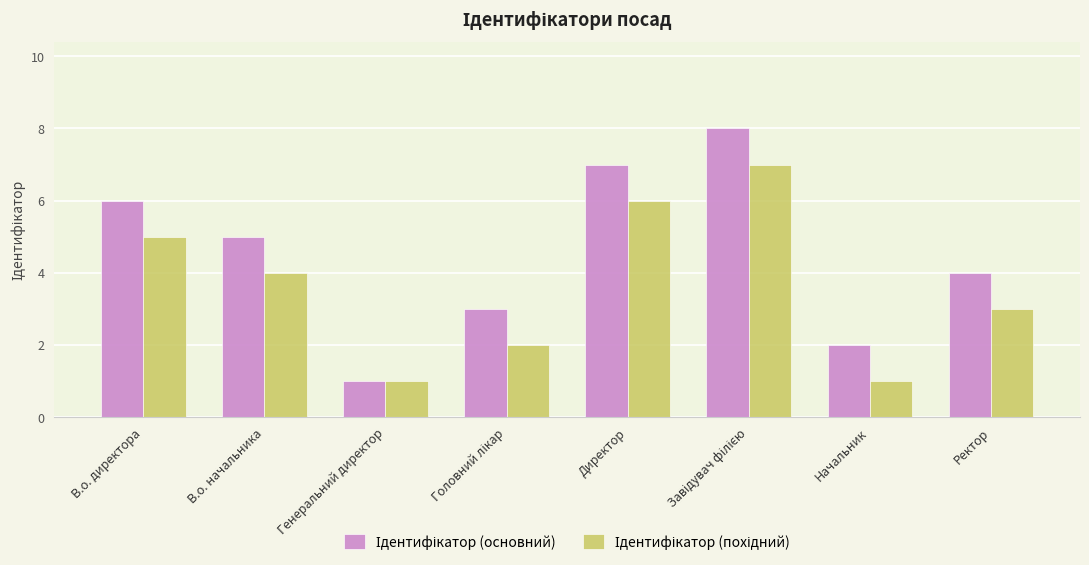

What is the maximum value shown in the chart?

8